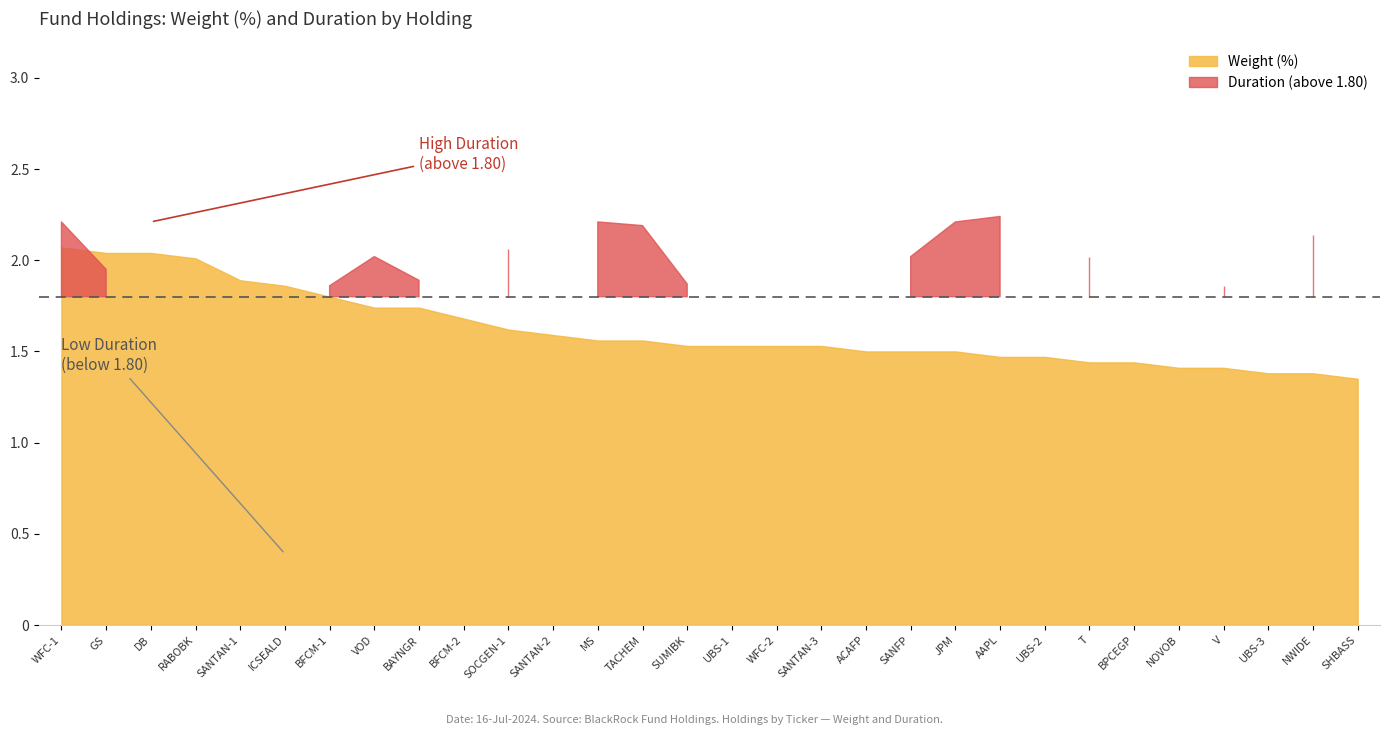

What is the label of the 23rd point from the right?

VOD